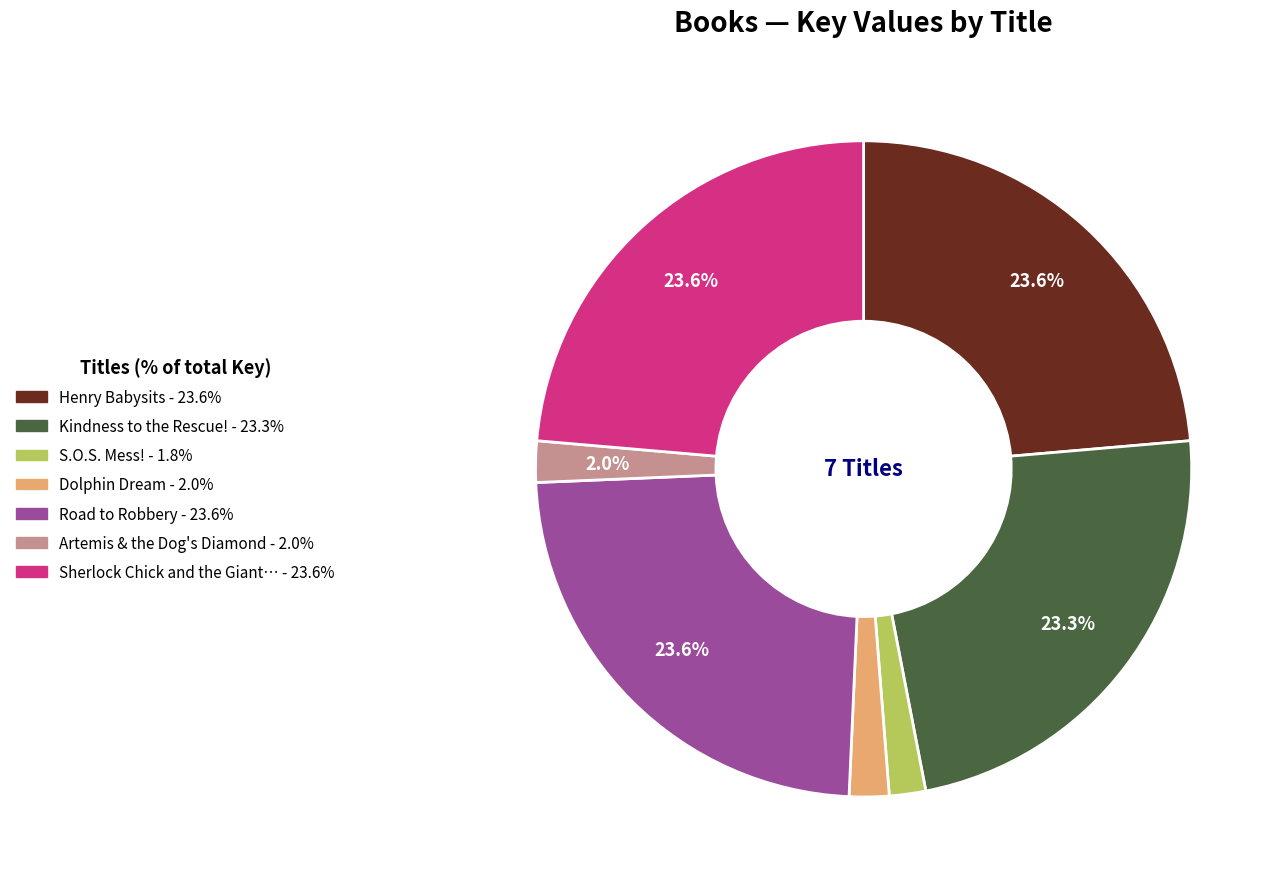

Is there a majority slice in this chart?

No